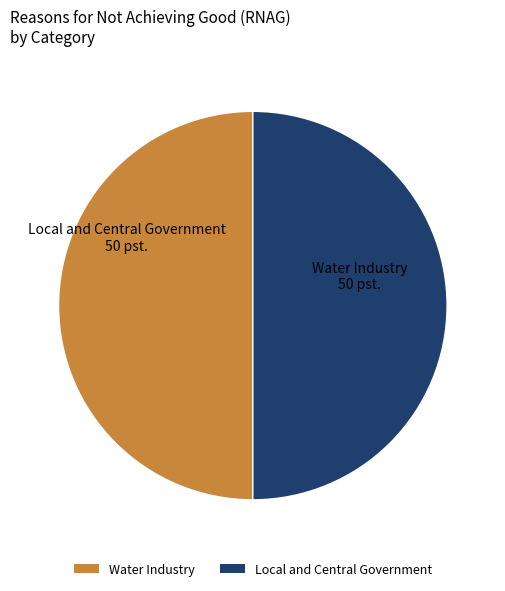

Is the sum of Water Industry and Local and Central Government greater than half?

Yes